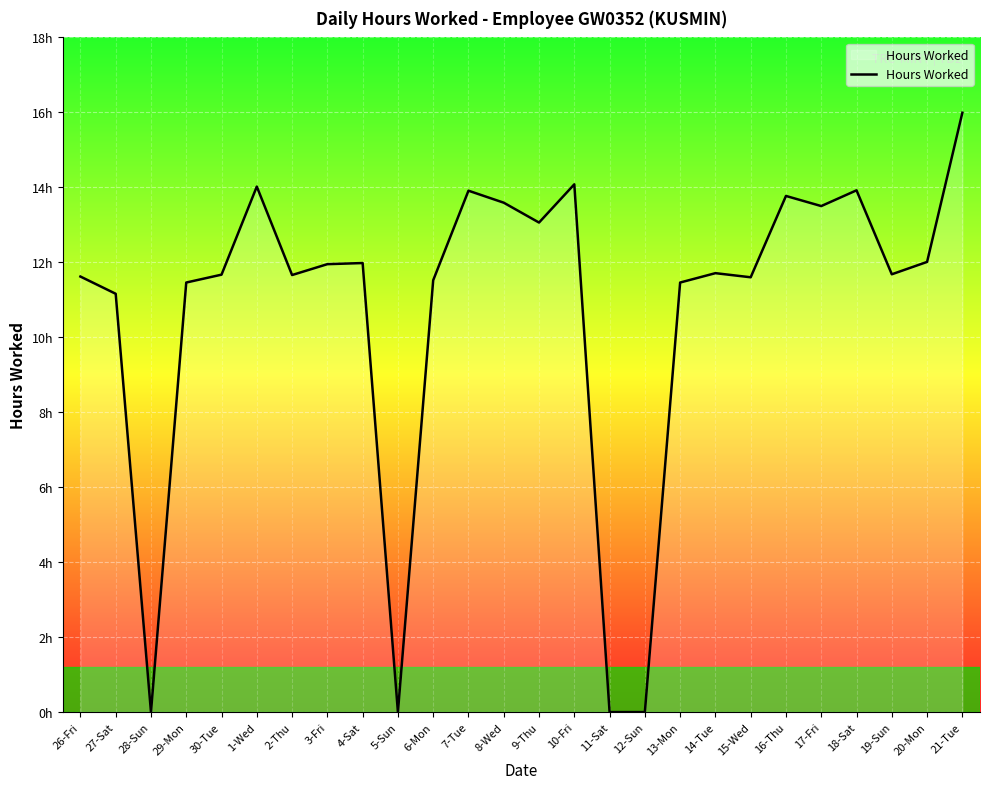

Is it true that the value at 14-Tue is 7.4?

False